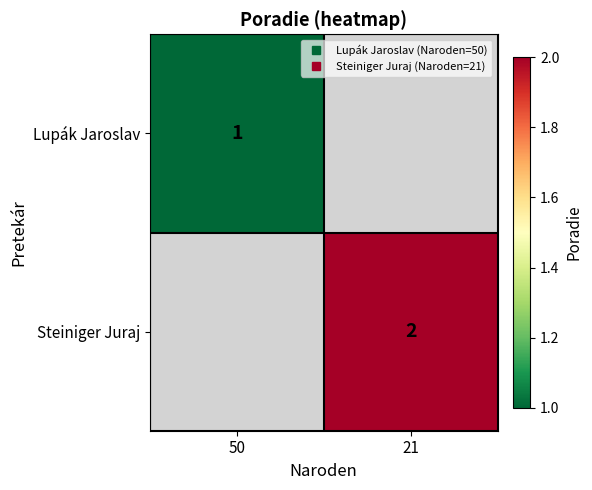

Is the value of Steiniger Juraj at 21 greater than the value of Lupák Jaroslav at 50?

Yes